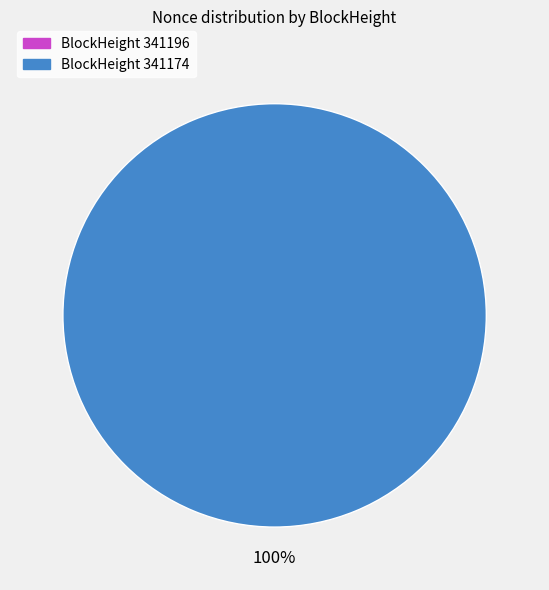

What is the majority slice?

341174